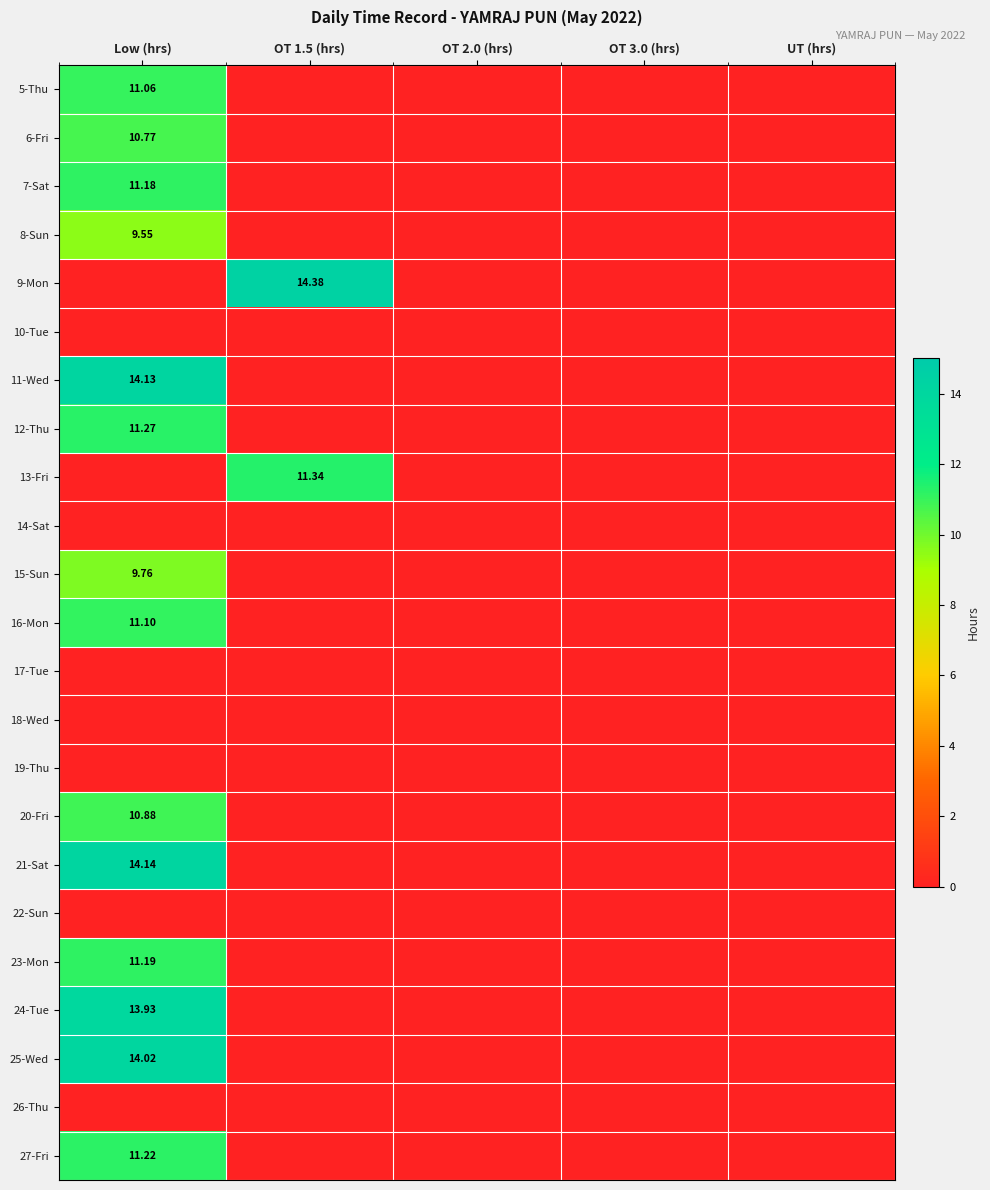

The value of 5-Thu at OT 3.0 (hrs) is 0.0. True or false?

True